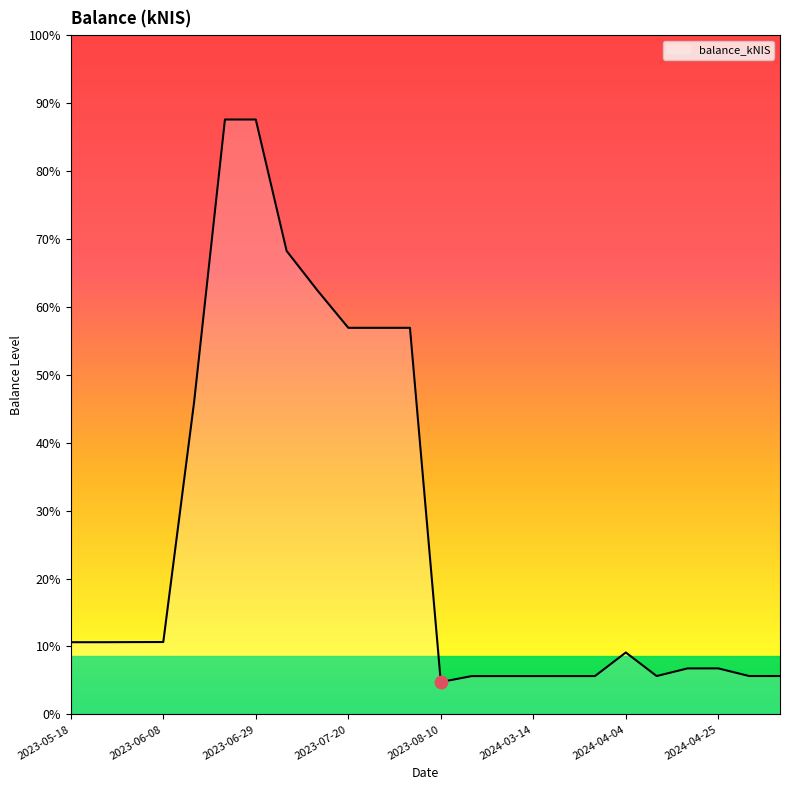

Between 2023-06-08 and 2023-05-24, which is larger?

2023-06-08